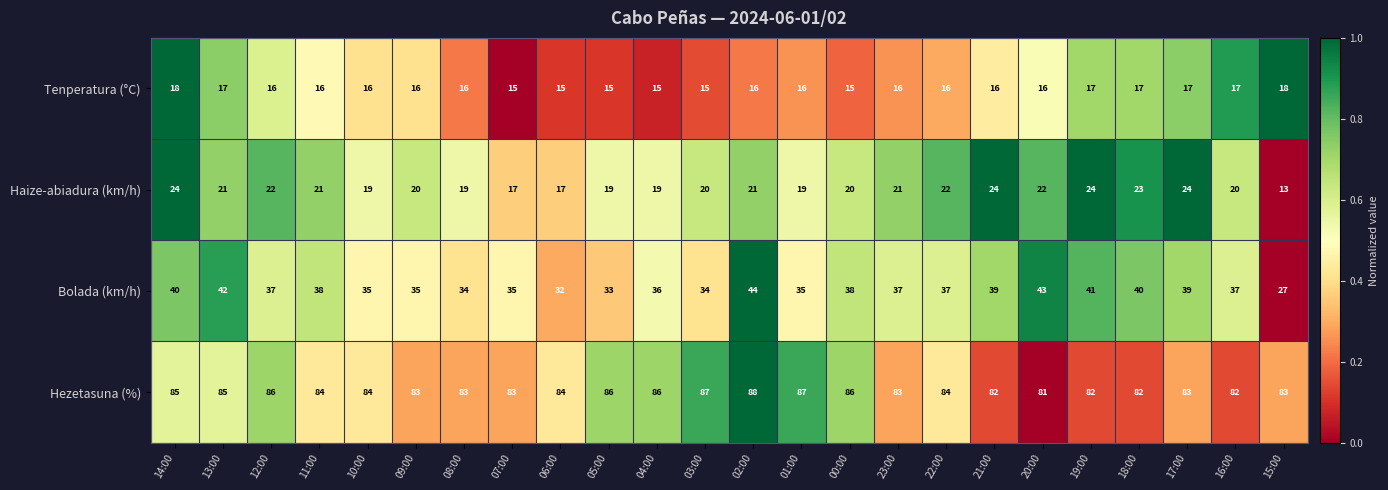

At which category is the sum across all series the highest?

02:00